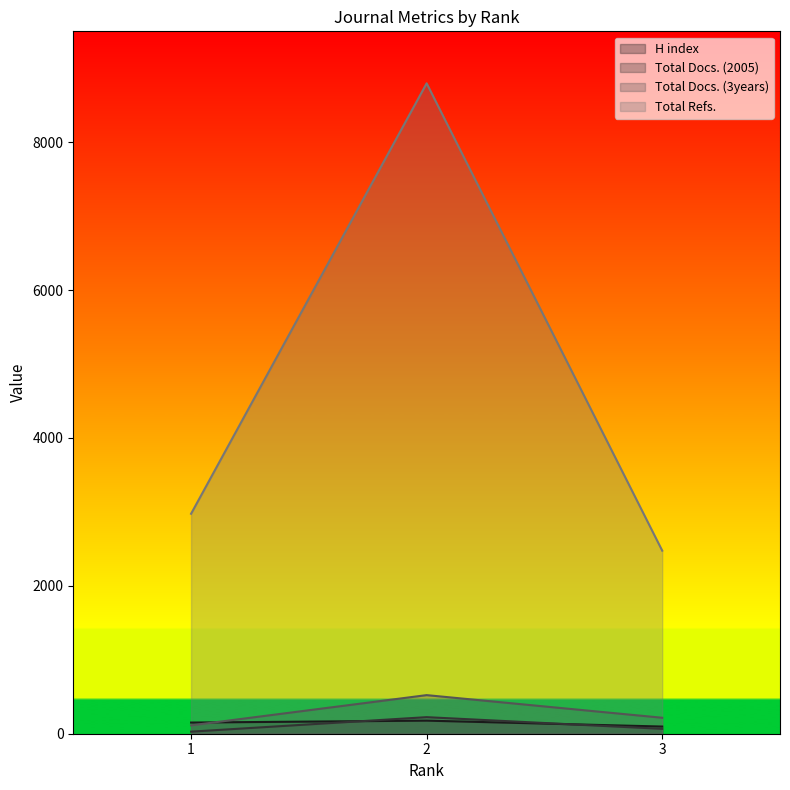

At 1, list the series in order from largest to smallest.

Total Refs., H index, Total Docs. (3years), Total Docs. (2005)